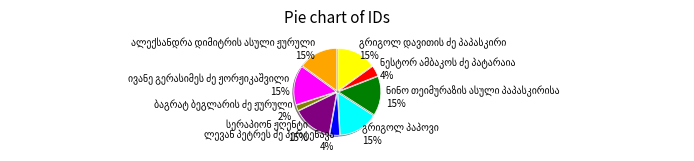

To the nearest percent, what is the difference between the largest and smallest slice percentages?

13%